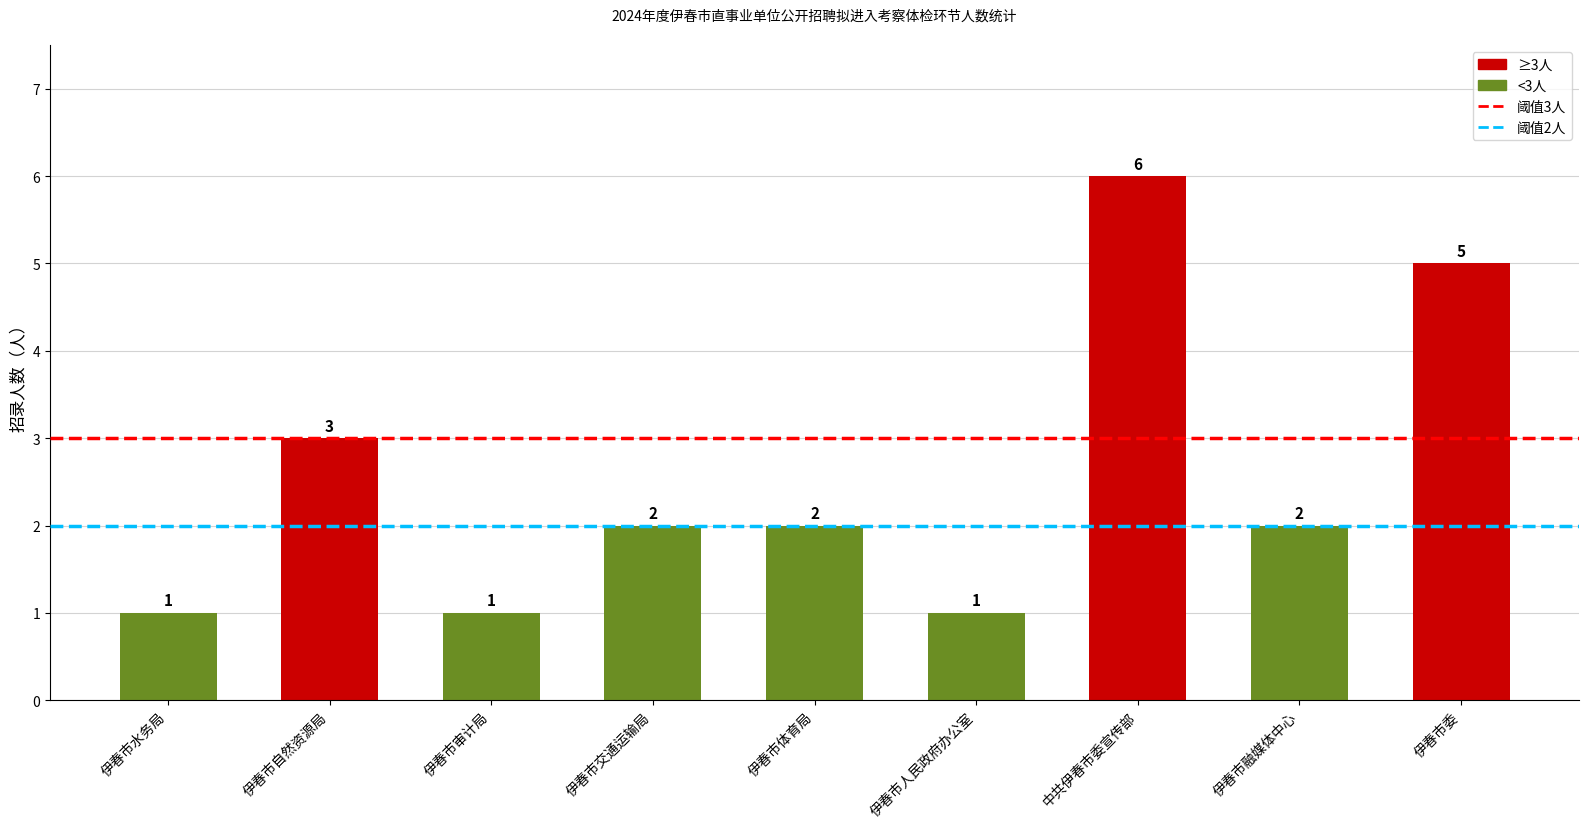

Are the bars horizontal?

No